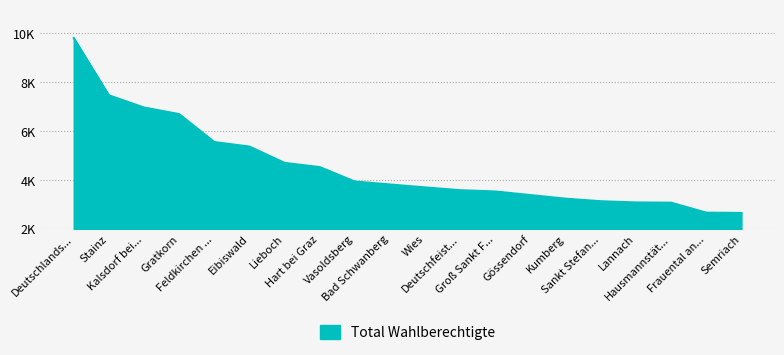

Is this an area chart (filled region under the line)?

Yes